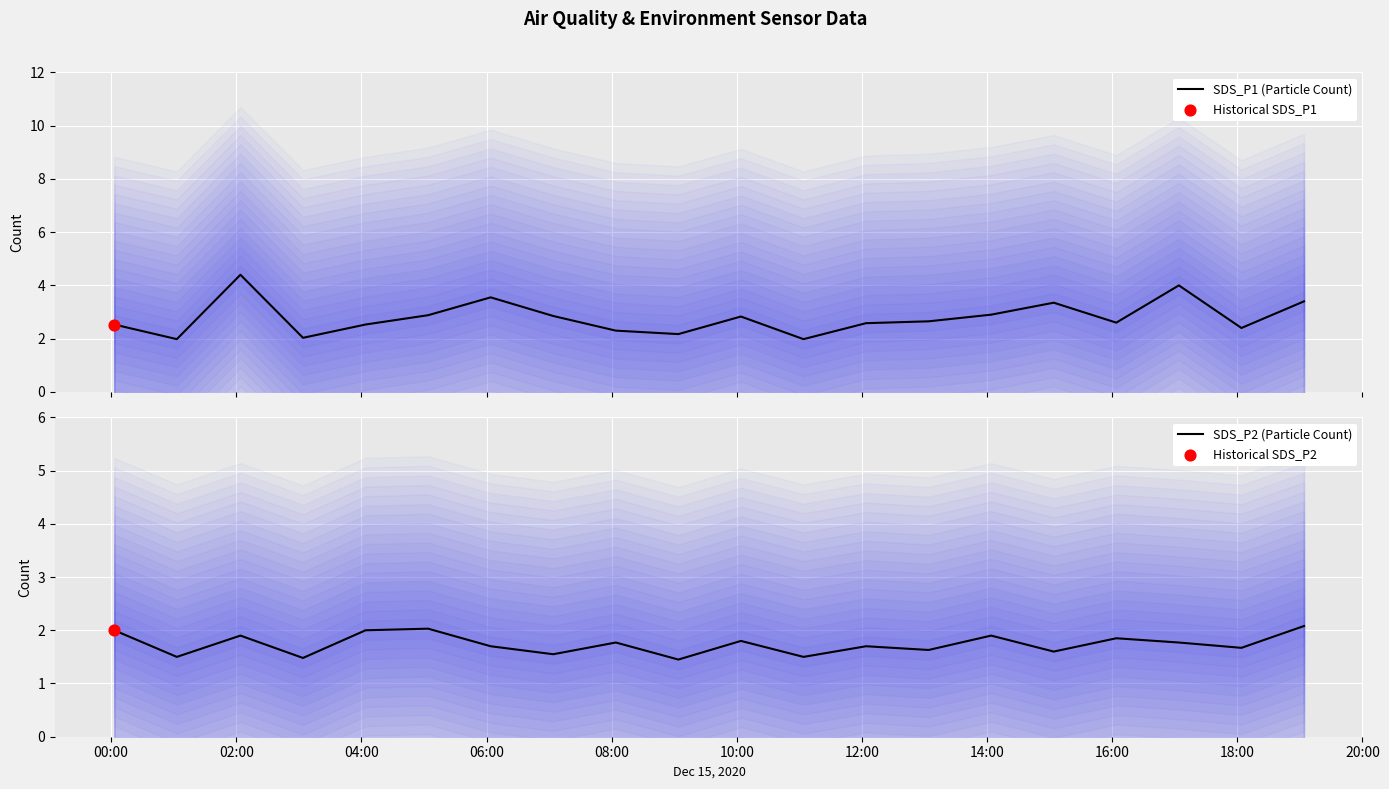

Which series contains the highest Y value?

SDS_P1 (Particle Count)